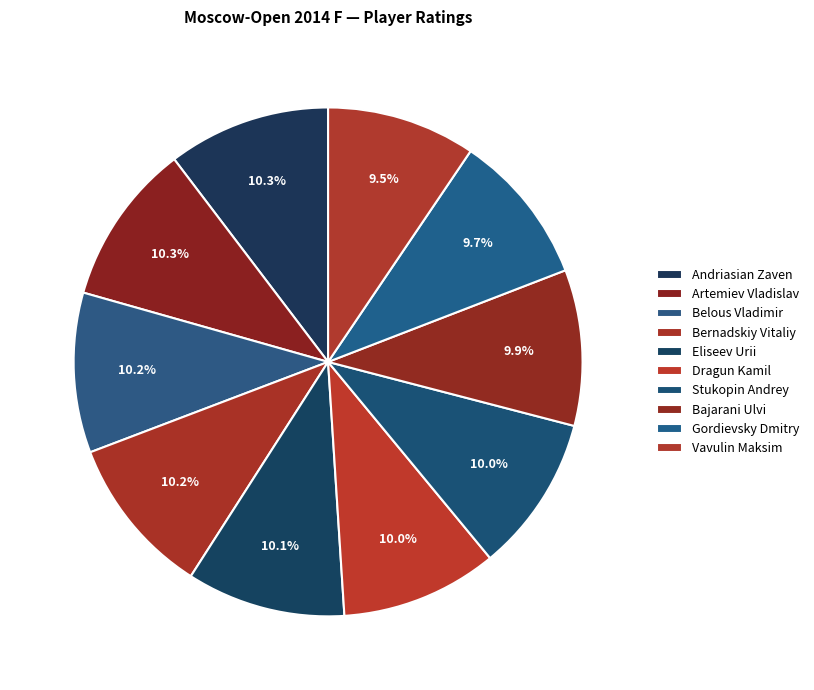

Does any single category account for the majority?

No